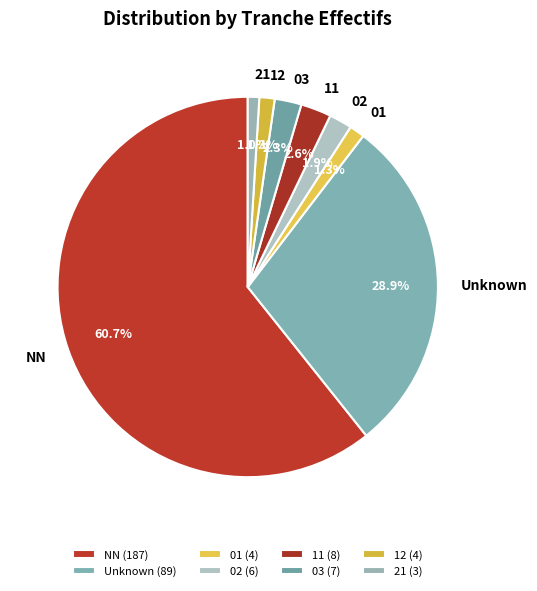

True or false: 03 accounts for 16% of the total.

False